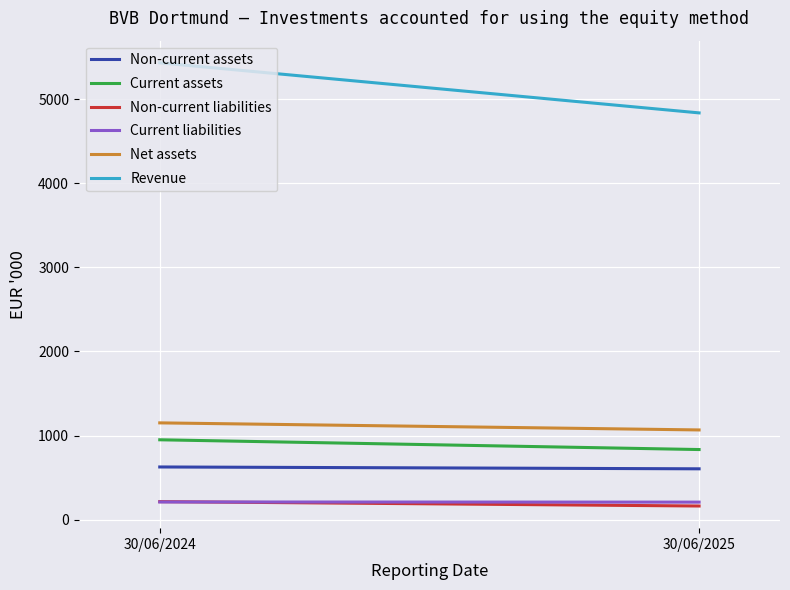

At how many categories does at least one series exceed 3882?

2